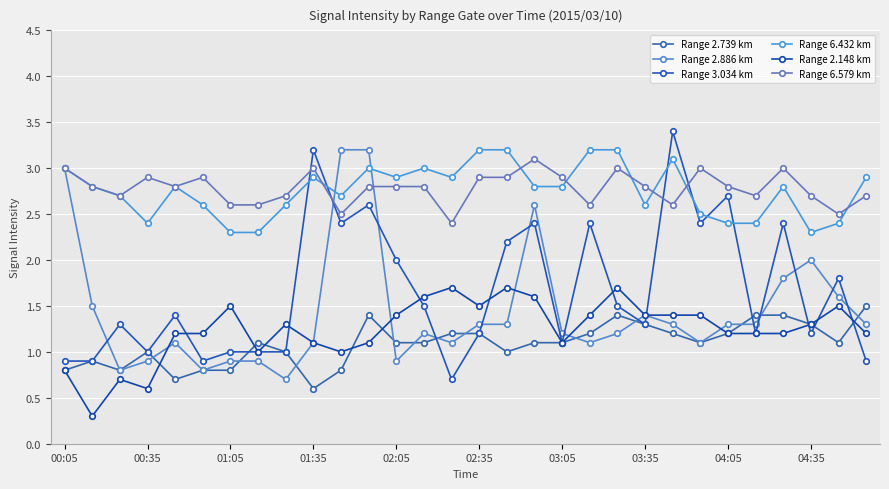

How many categories are shown in the chart?

30